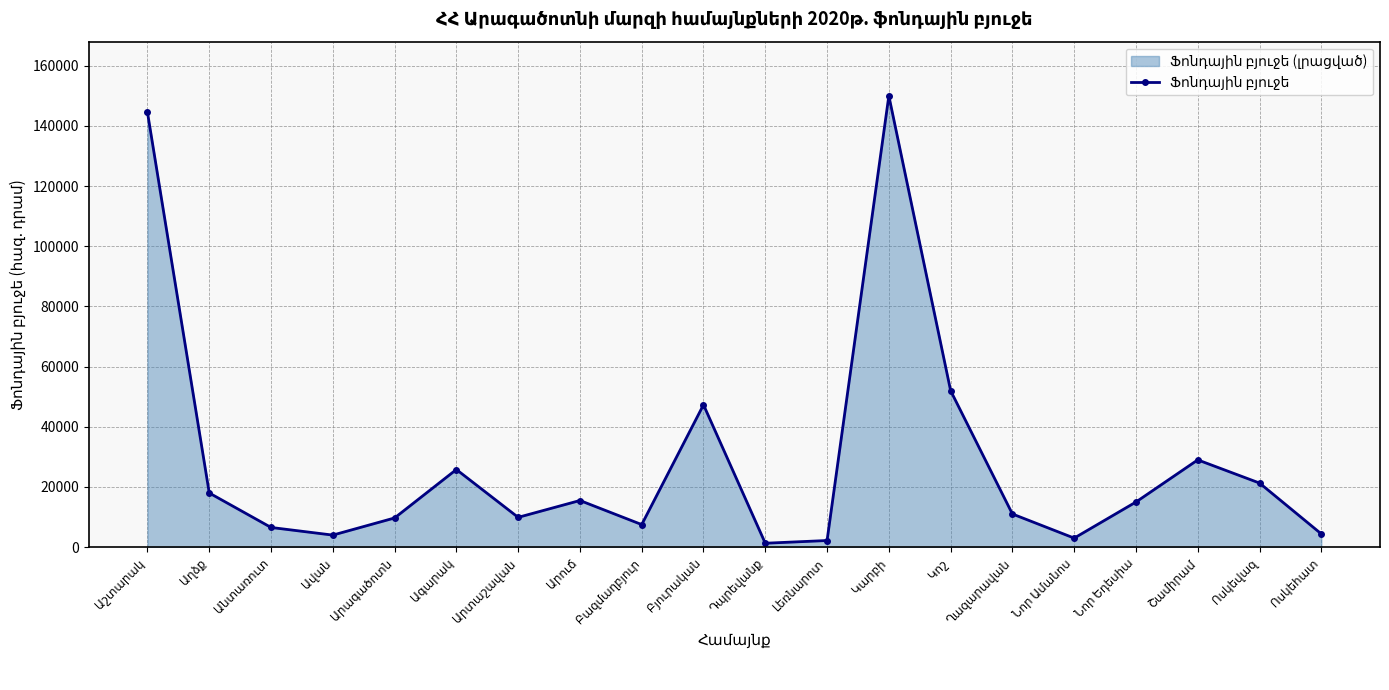

How many data points does each series have?

20